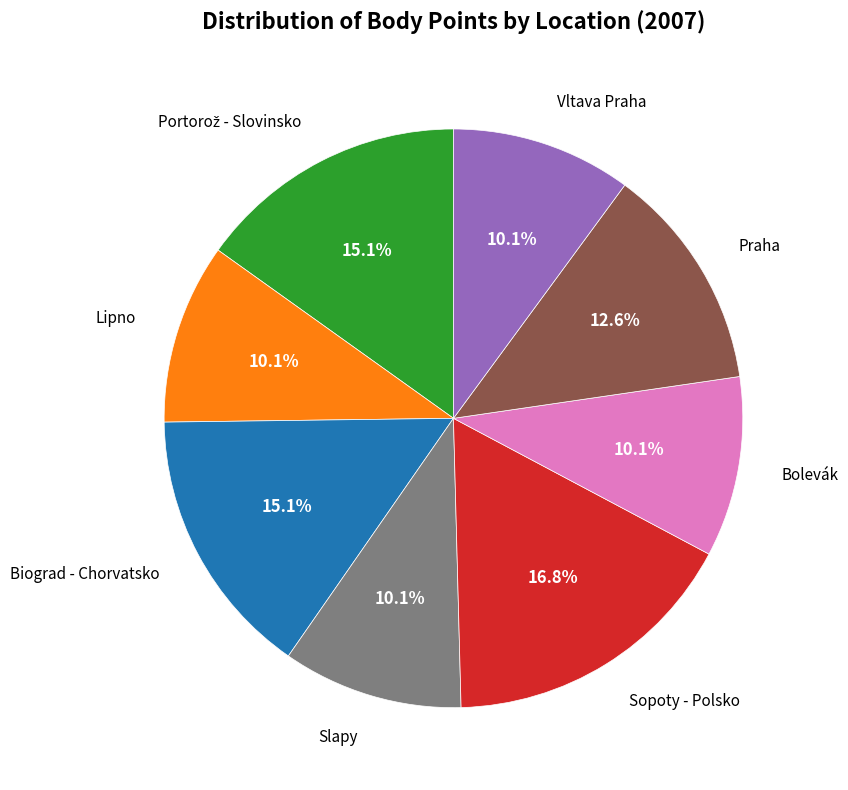

Which slice is the largest?

Sopoty - Polsko